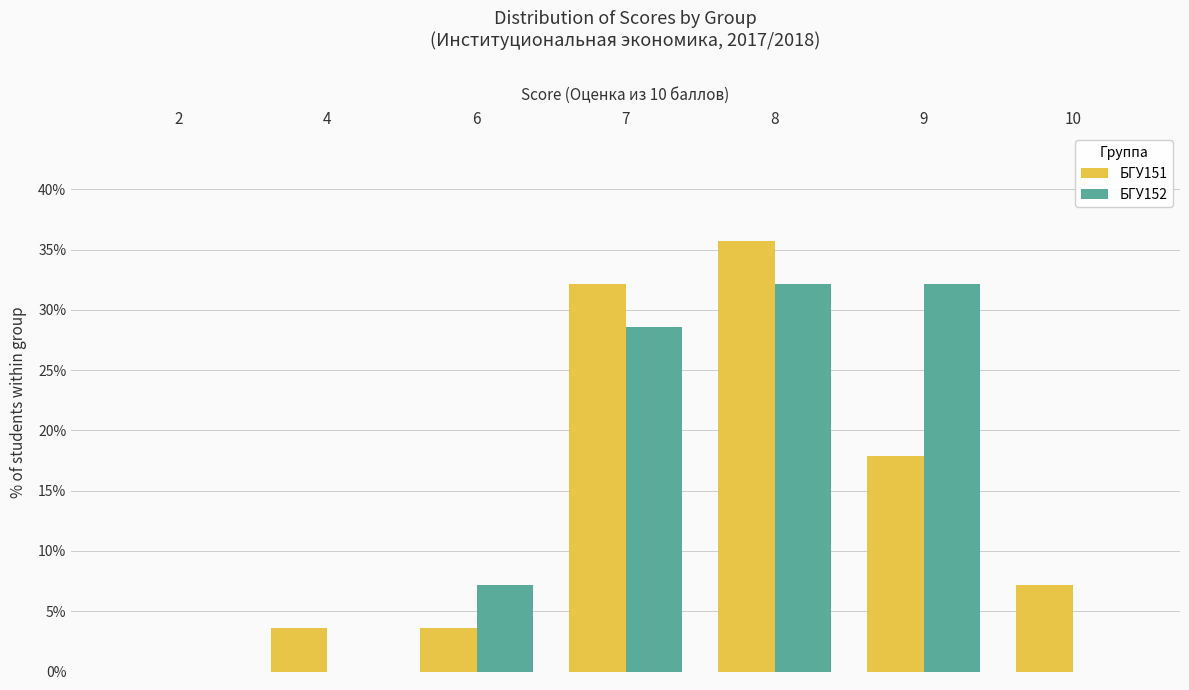

What are all the series names shown in the legend?

БГУ151, БГУ152